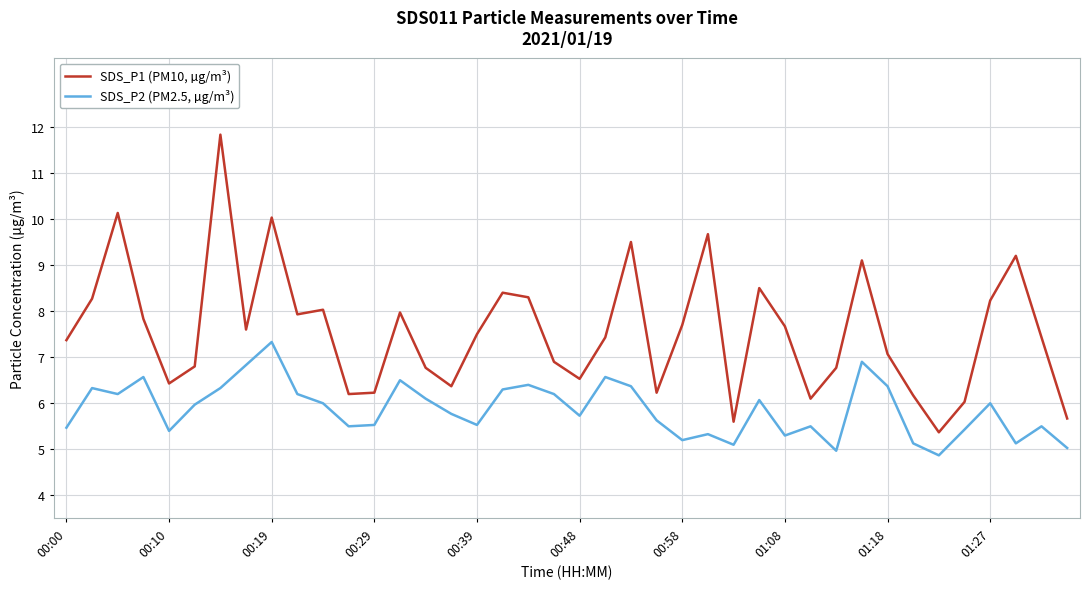

Rank the series by their maximum value, from lowest to highest.

SDS_P2 (PM2.5, µg/m³), SDS_P1 (PM10, µg/m³)